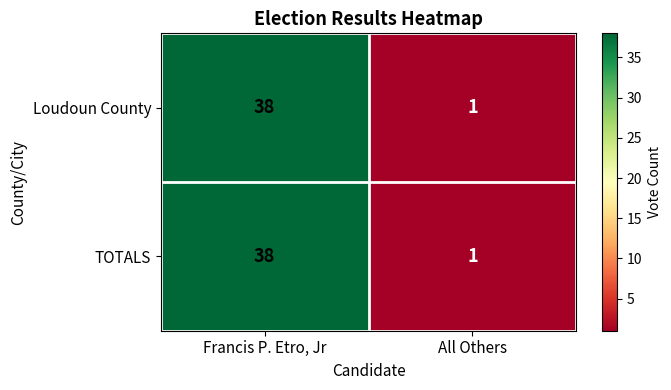

Reading left to right, transcribe all the data shown in this chart.

Loudoun County: Francis P. Etro, Jr=38	All Others=1
TOTALS: Francis P. Etro, Jr=38	All Others=1